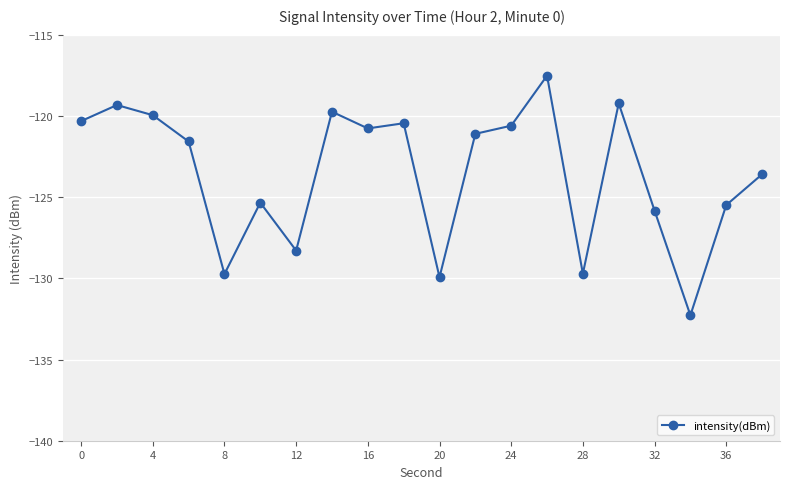

What is the minimum value shown in the chart?

-132.3